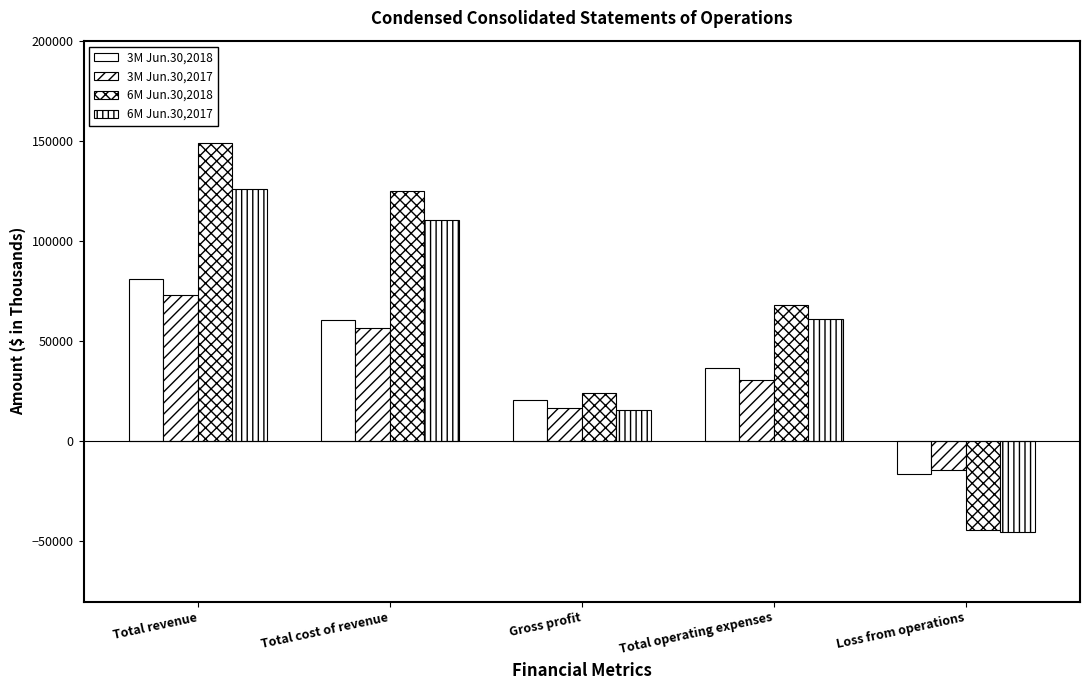

How many positive values does the 3M Jun.30,2018 series have?

4